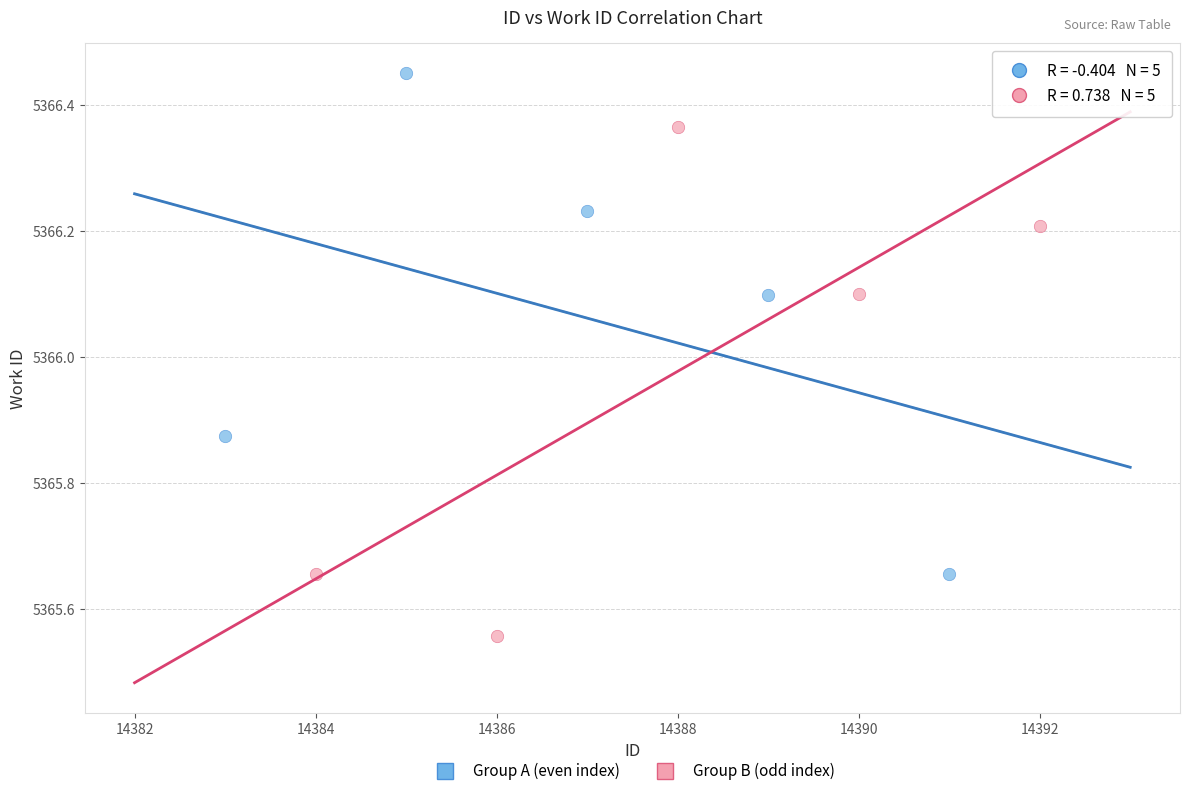

Which series reaches the maximum Y coordinate?

Group A (even index)